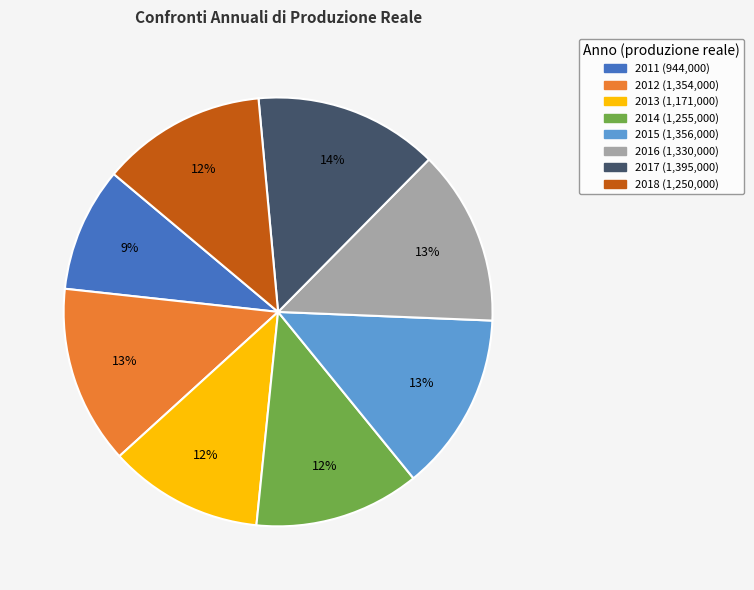

Between 2014 and 2015, which is larger?

2015